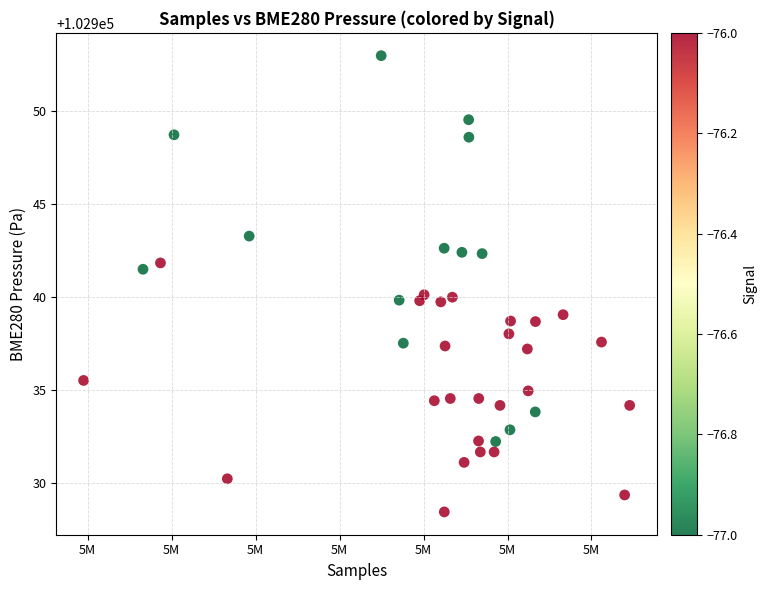

What is the range of X values (max minus min)?

32512.0